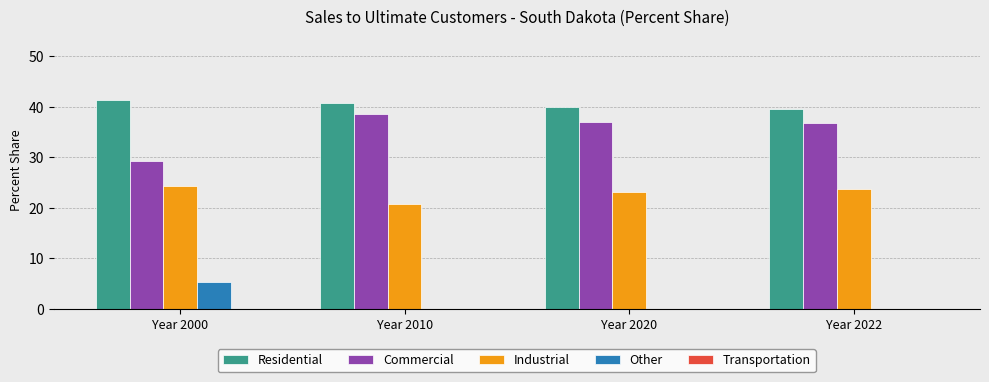

What is the greatest value displayed?

41.3